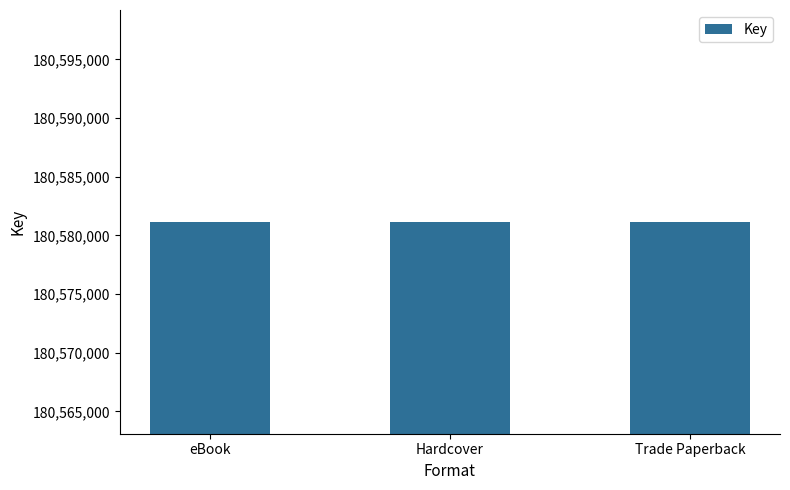

At which category does the chart reach its peak across all series?

eBook (Mutants)